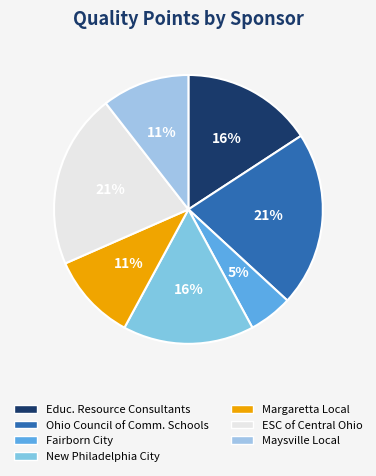

How many slices are in this pie chart?

7